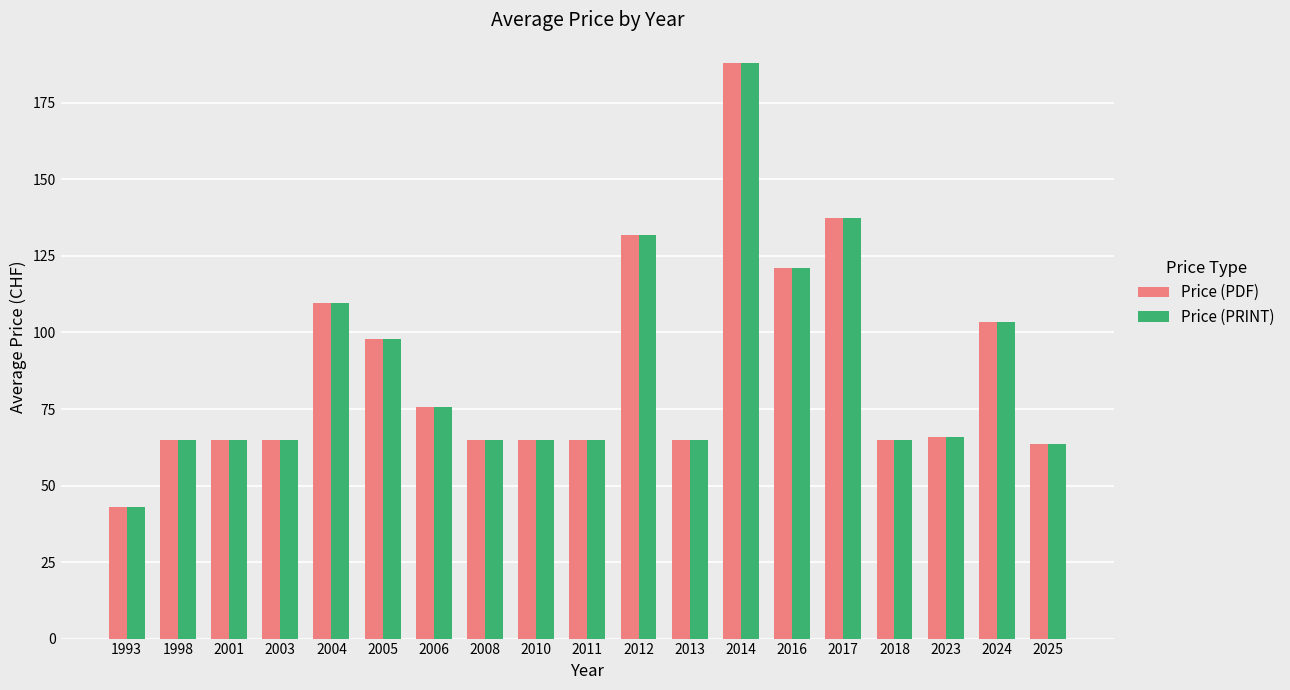

What is the sum of the Price (PRINT) values at 2025 and 2023?

129.5